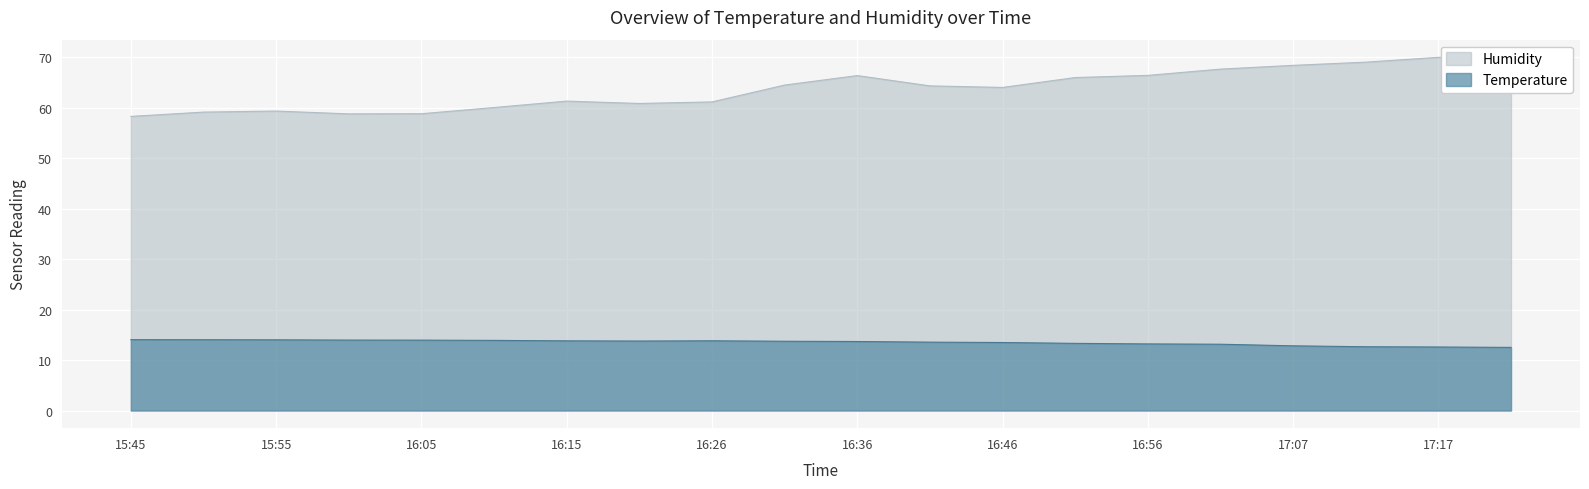

True or false: Temperature has a value of 13.9 at 16:05.

True